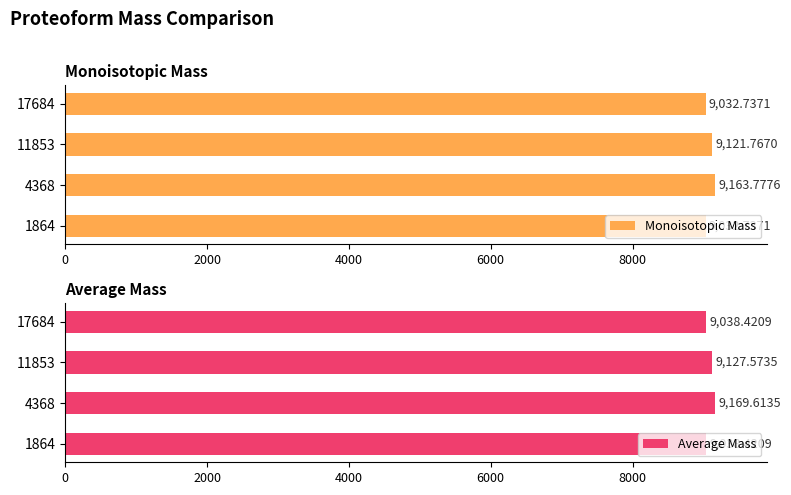

How many bars are there in each group?

2